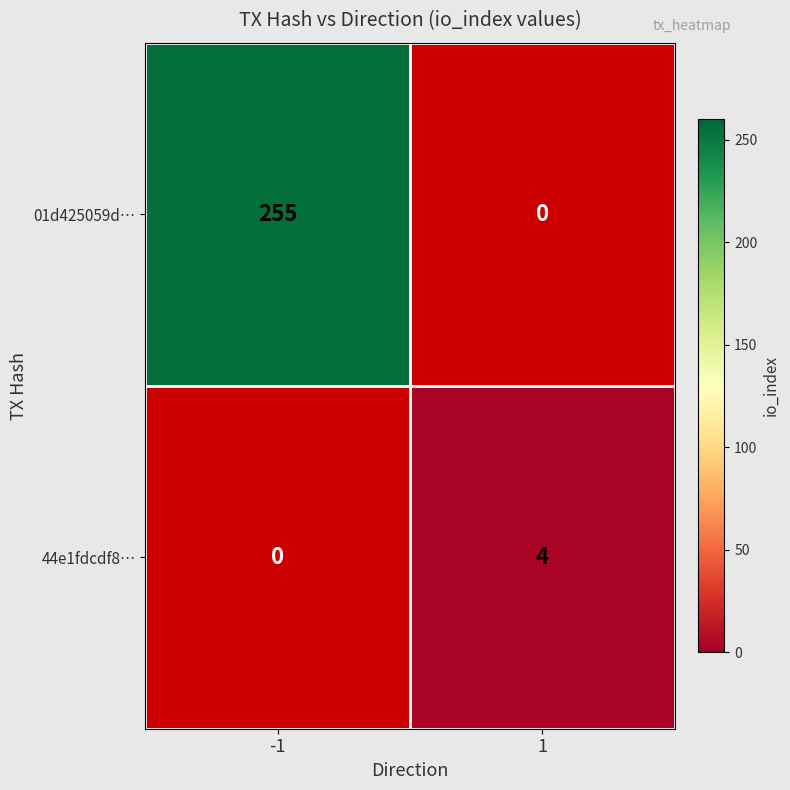

Which series has the largest range (max minus min)?

01d425059d…